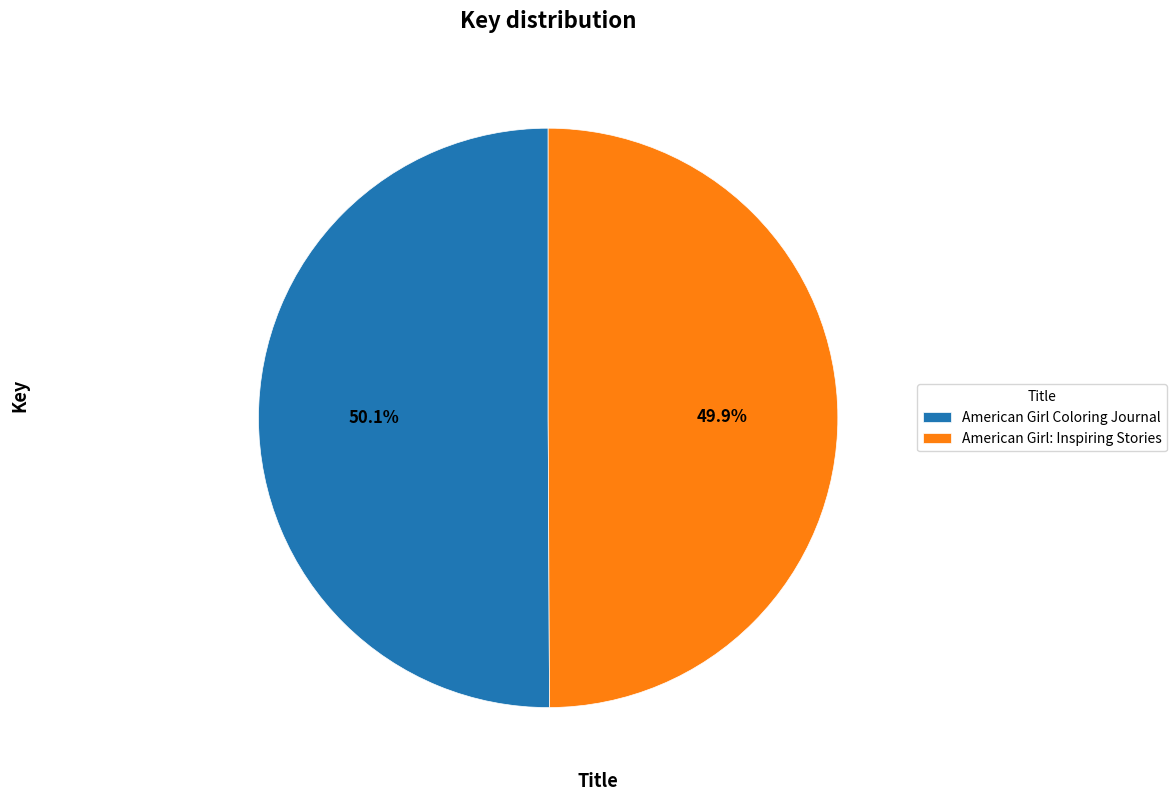

Does any single category account for the majority?

Yes